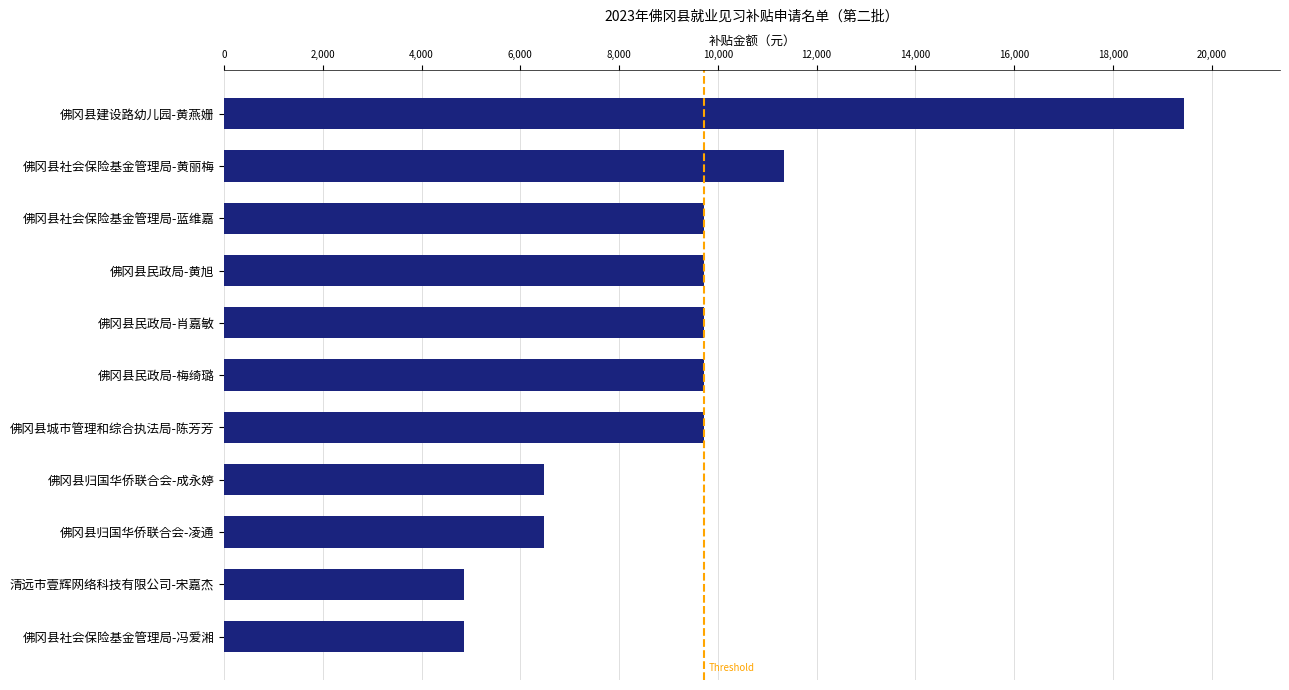

Where is the data nearest to the value 12150?

佛冈县社会保险基金管理局-黄丽梅